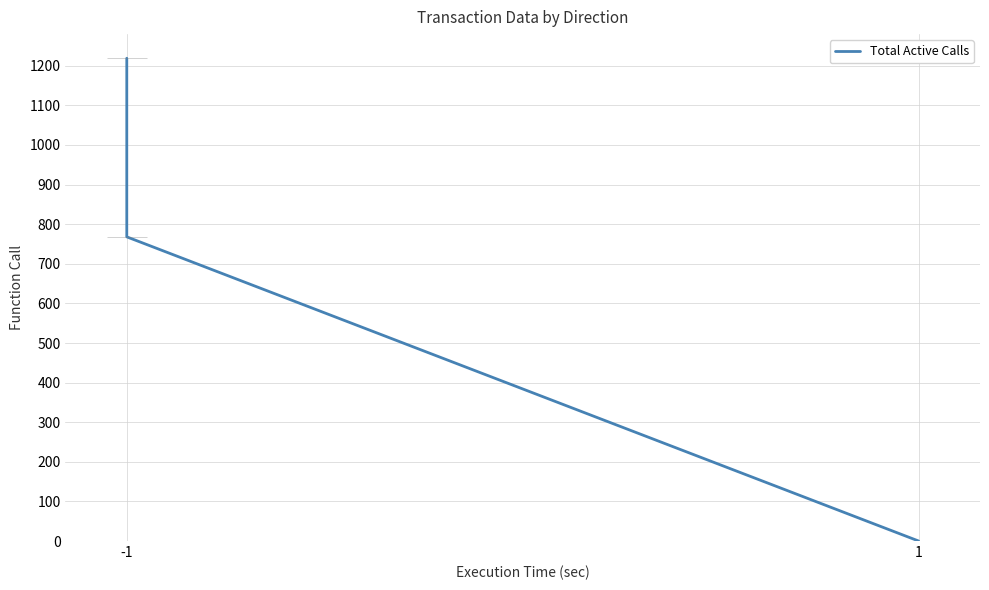

What is the sum of all values?

1987